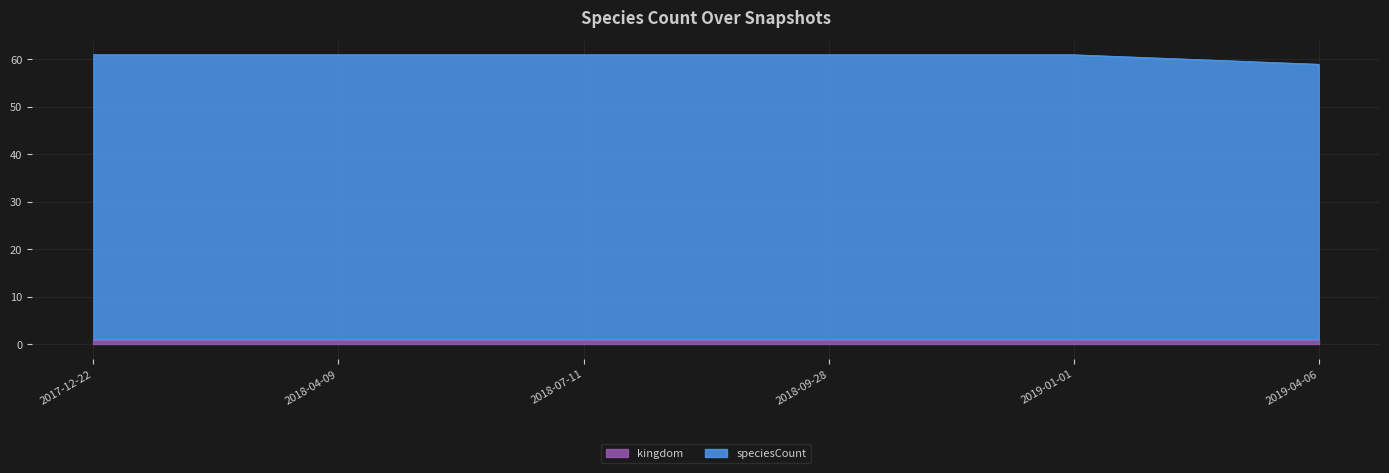

What is the value of the 2nd point from the left?

61